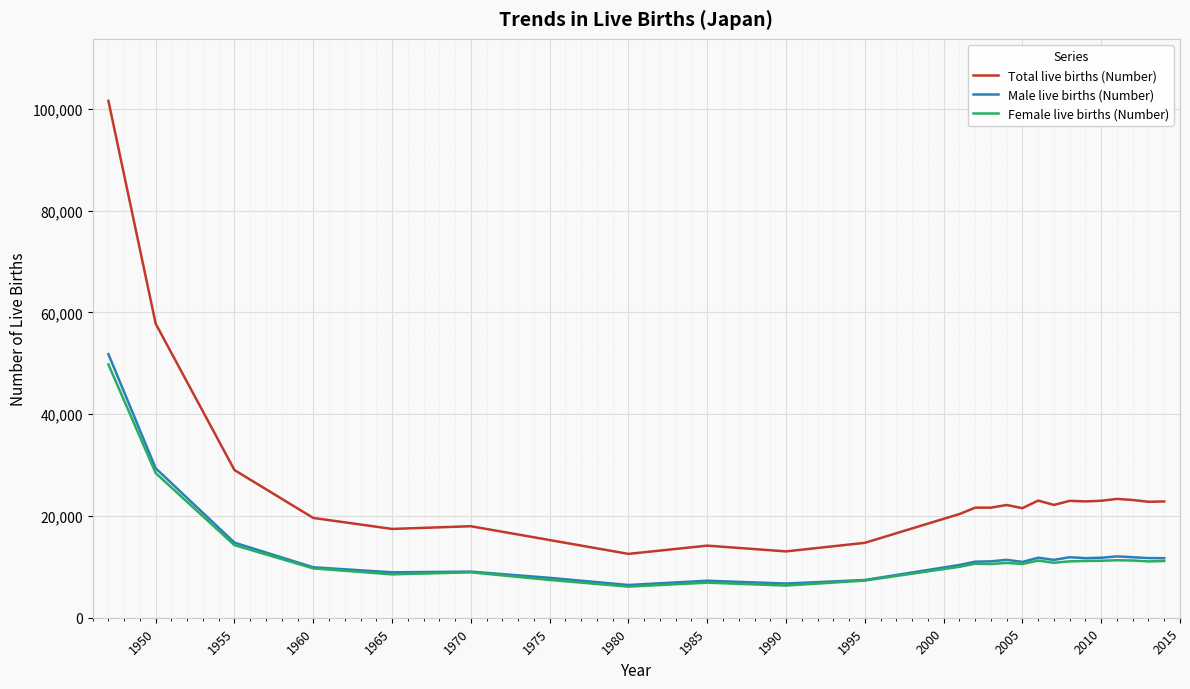

Which series has the largest range (max minus min)?

Total live births (Number)